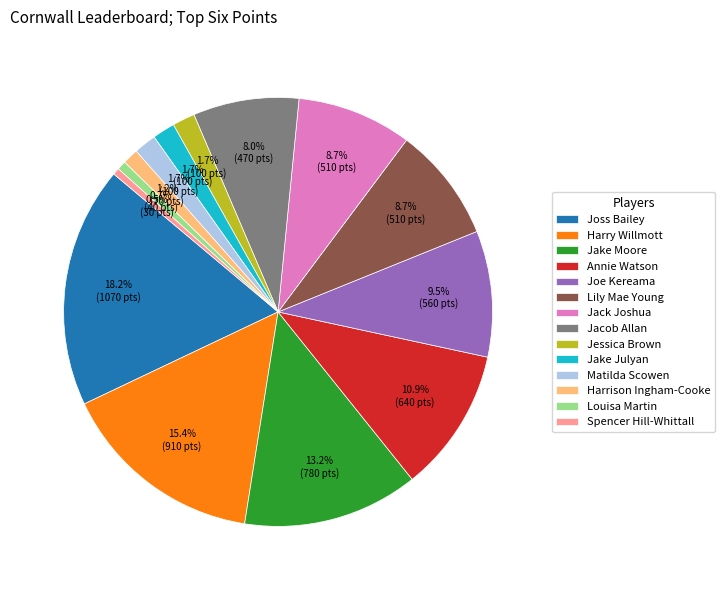

Count the number of slices in the pie.

14